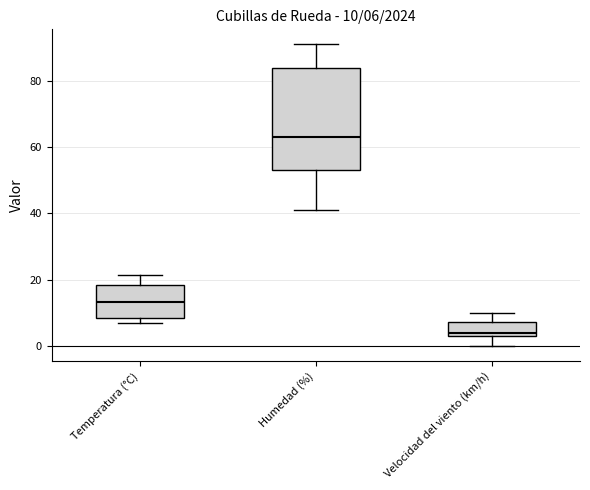

Which box's median line is the lowest?

Velocidad del viento (km/h)